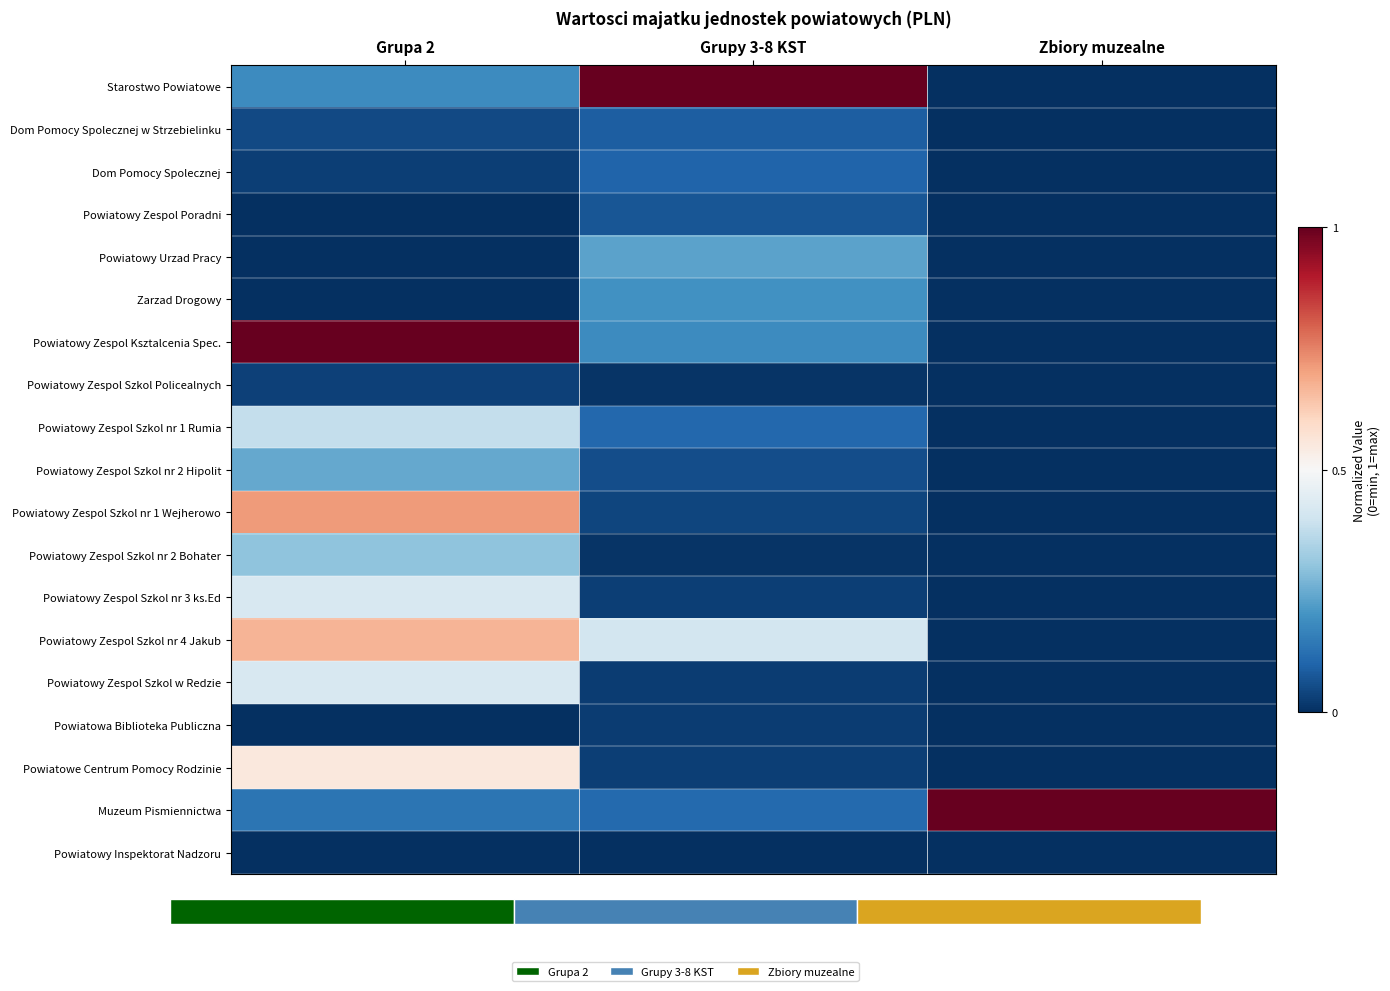

What is the difference between the maximum and minimum values in the Powiatowy Zespol Szkol w Redzie series?

0.4